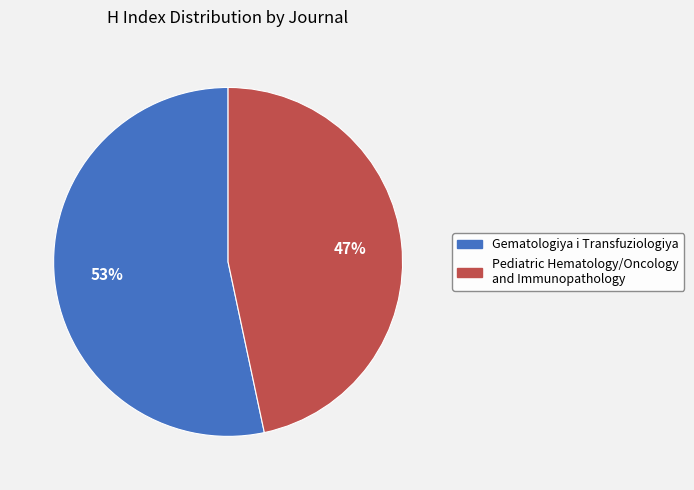

Rank the categories by value from highest to lowest.

Gematologiya i Transfuziologiya, Pediatric Hematology/Oncology and Immunopathology